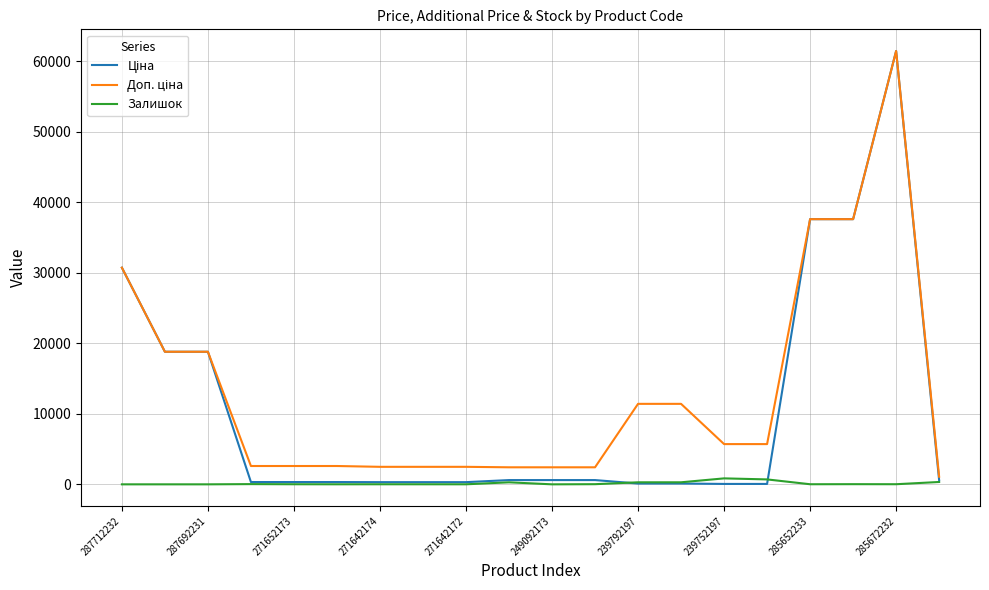

Is this an area chart (filled region under the line)?

No